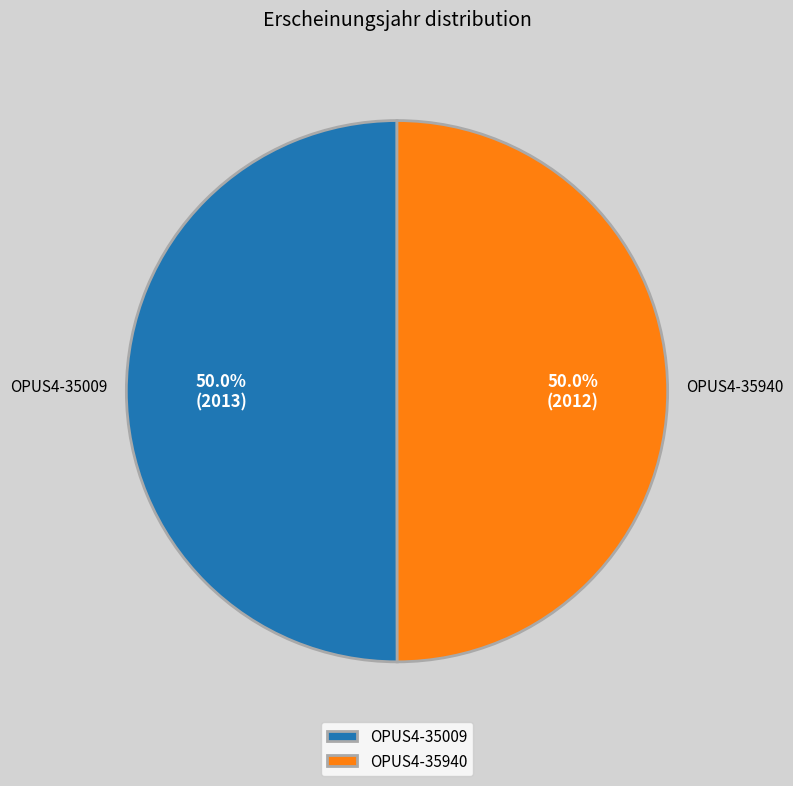

What is the ratio of the value at OPUS4-35940 to the value at OPUS4-35009?

1.0